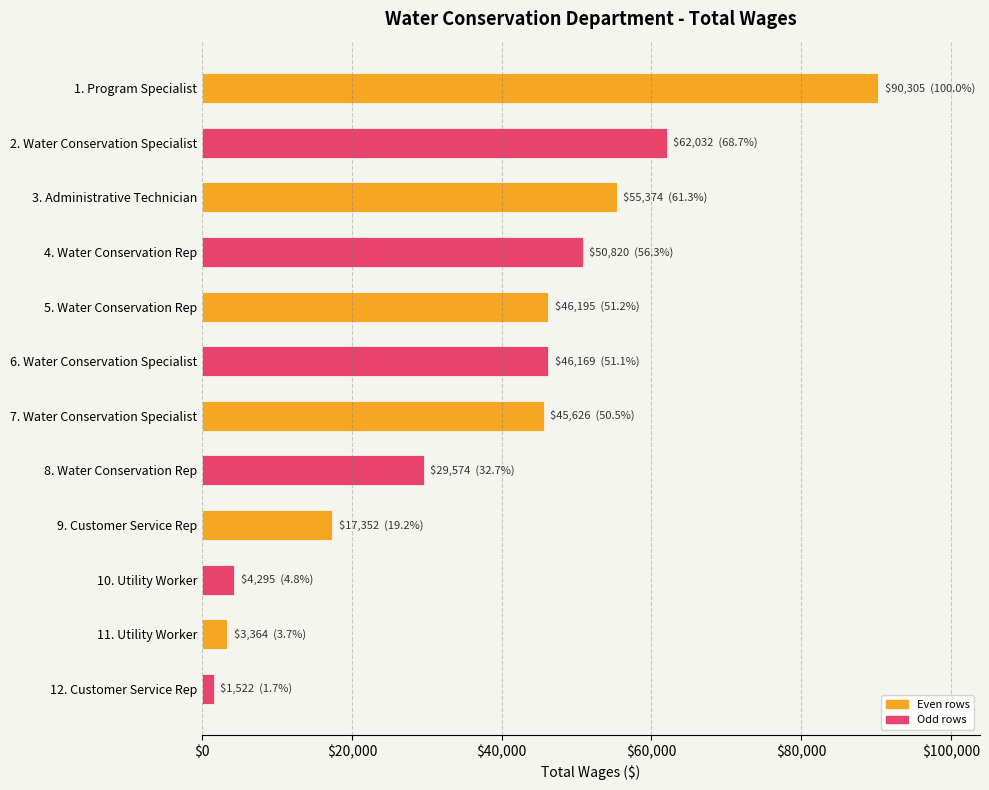

What is the value of the 10th bar from the top?

4295